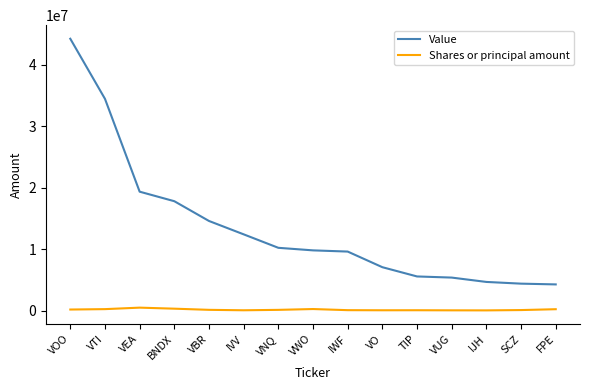

True or false: Value and Shares or principal amount cross at least once.

False